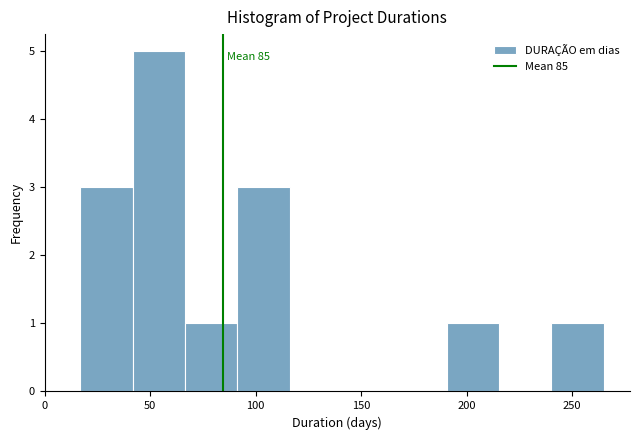

Which range on the x-axis has the tallest bar?

40 to 65